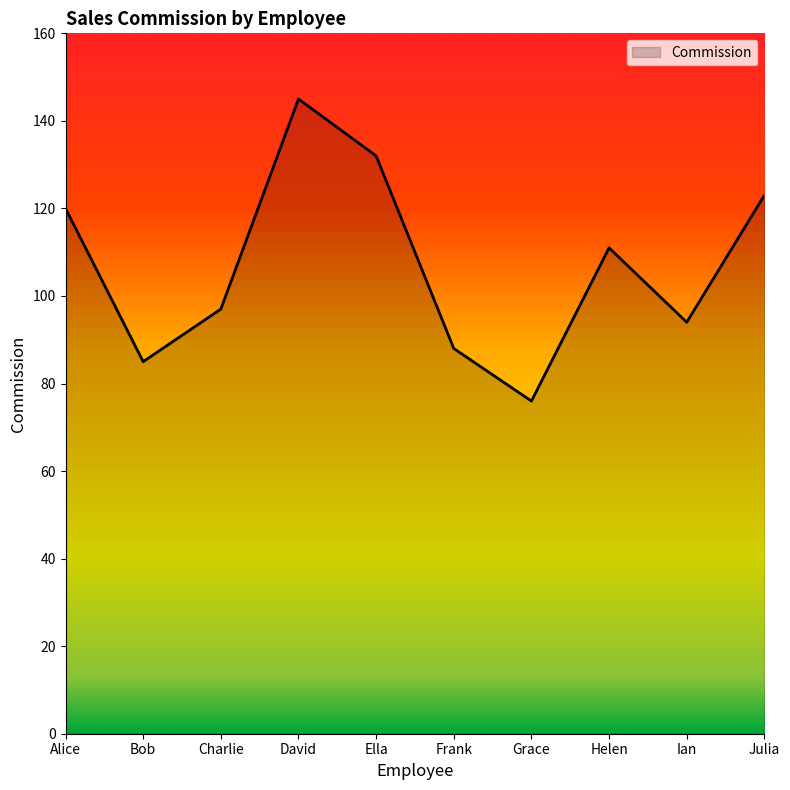

Read the value at Charlie.

97